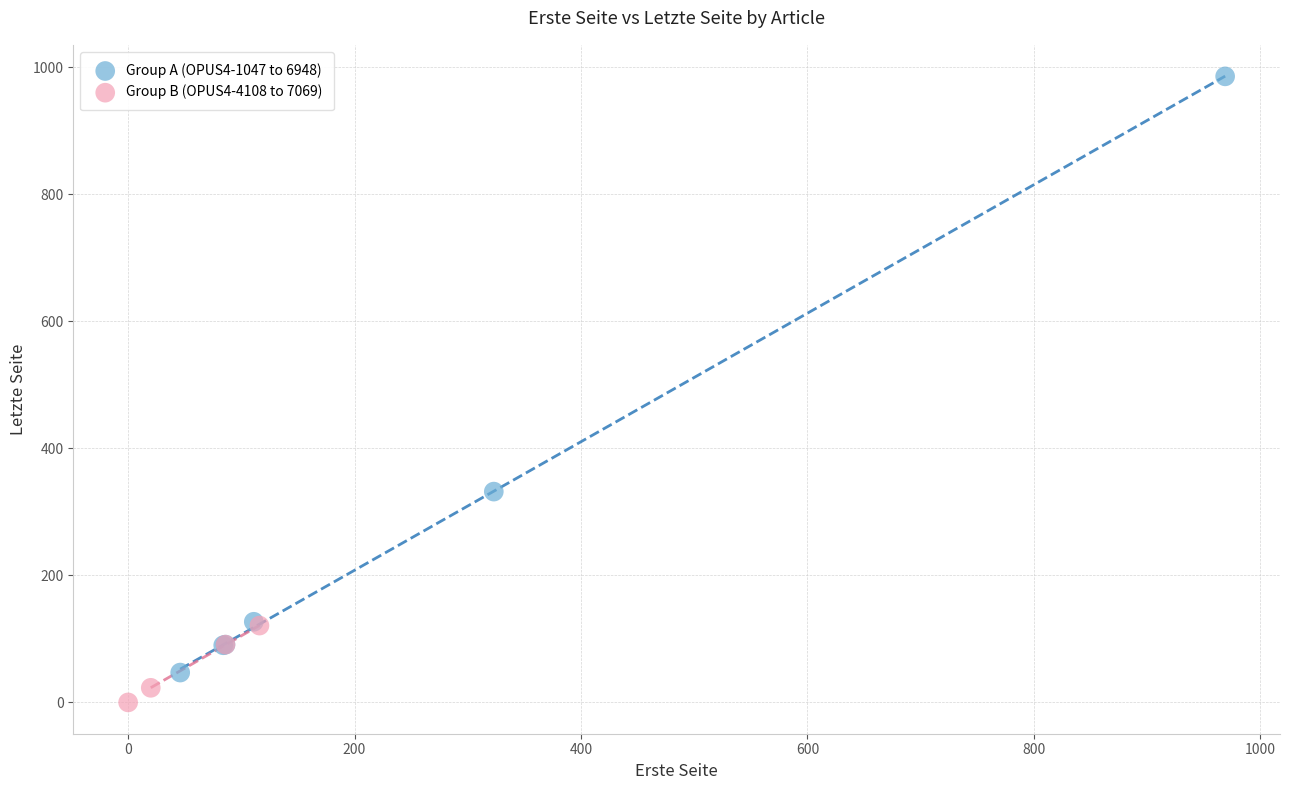

Which series reaches the minimum Y coordinate?

Group B (OPUS4-4108 to 7069)